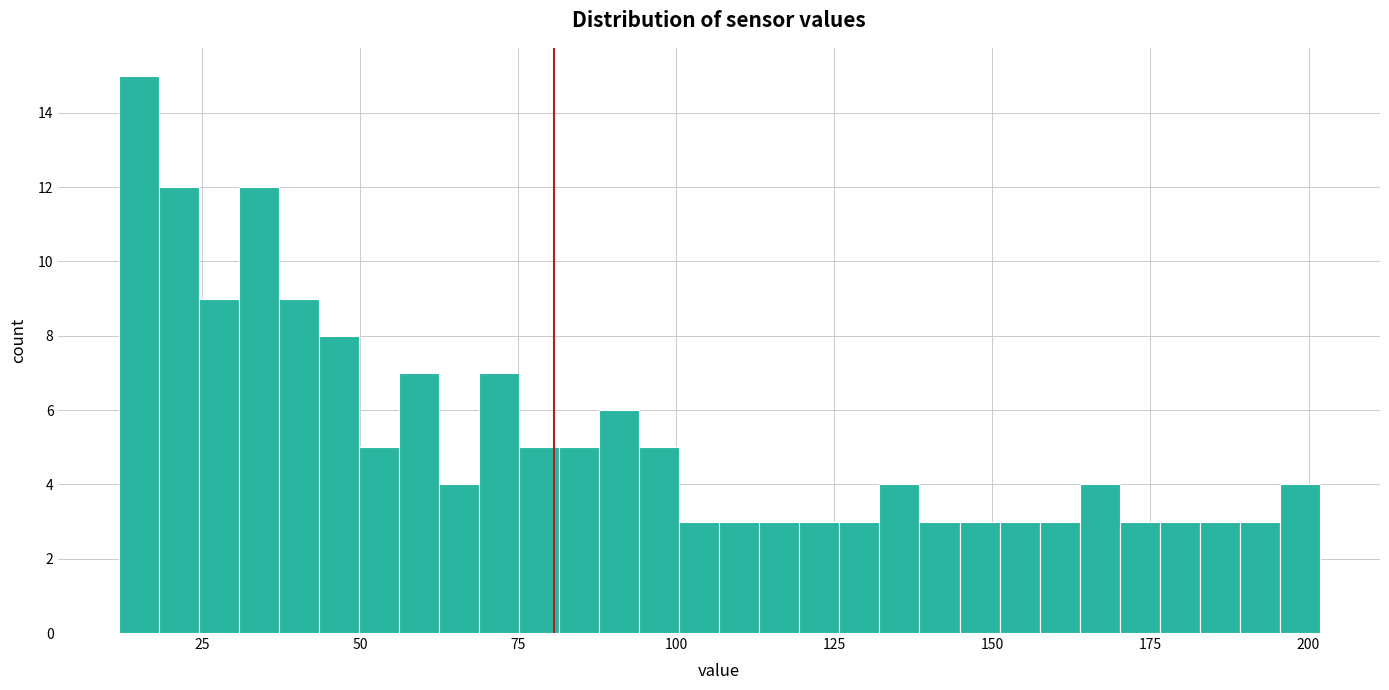

Around what value on the x-axis is the tallest bar? Give the approximate position of its centre, as read against the axis.

15